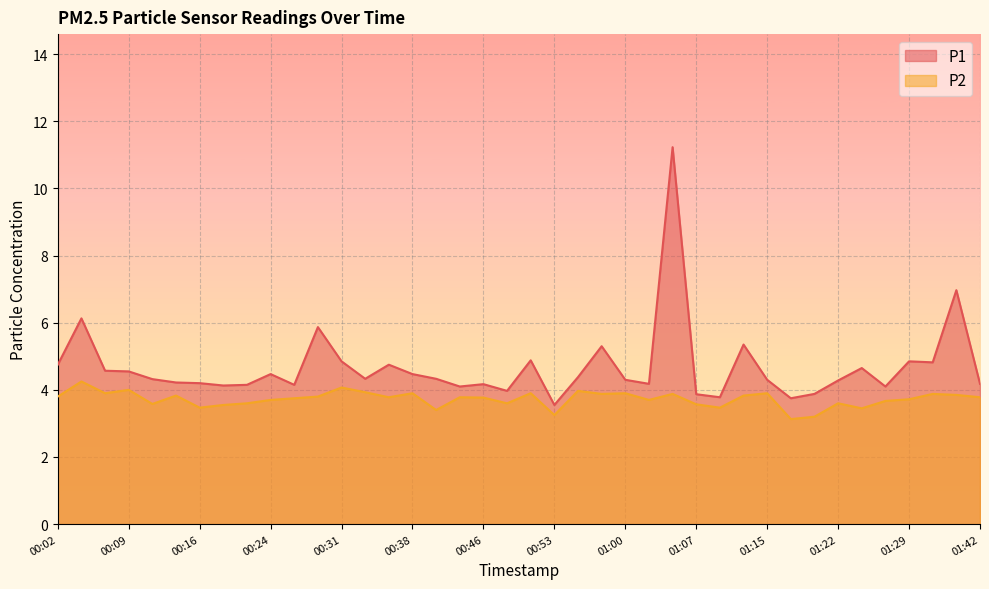

At which category does P1 reach its first local peak?

00:04